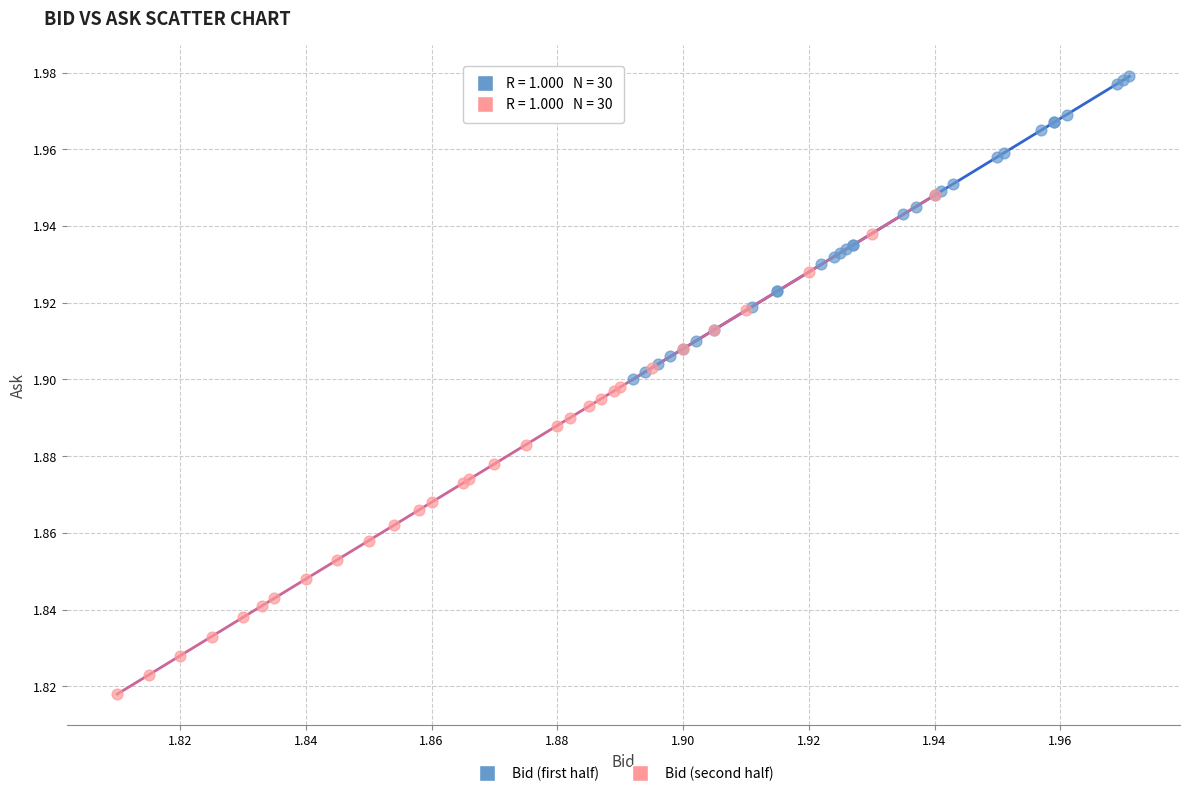

Which series reaches the minimum Y coordinate?

Bid (second half)